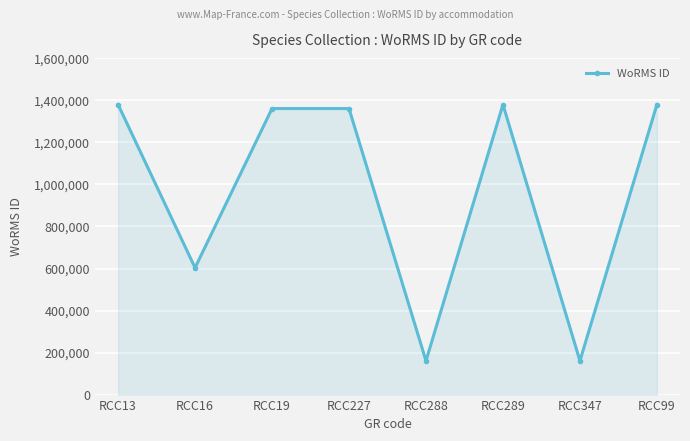

True or false: there are more than 0 points higher than both neighbors.

True